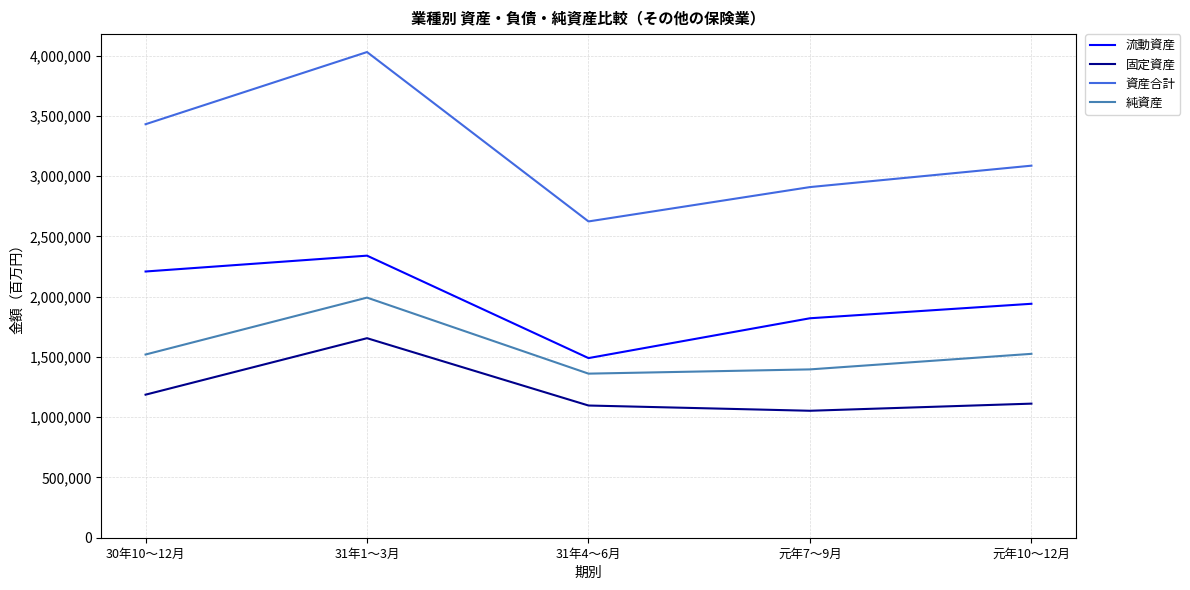

How many 流動資産 values are between 1821067 and 2209153?

3